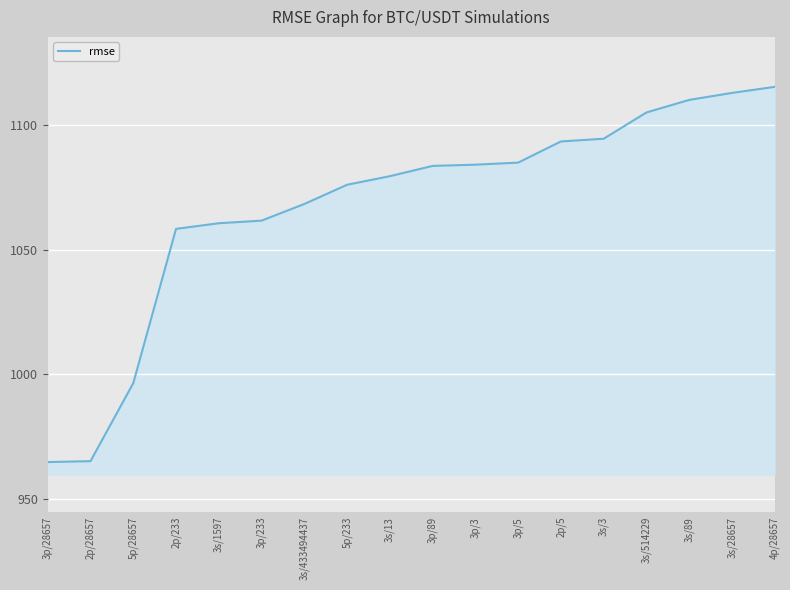

How many lines are shown in the chart?

1